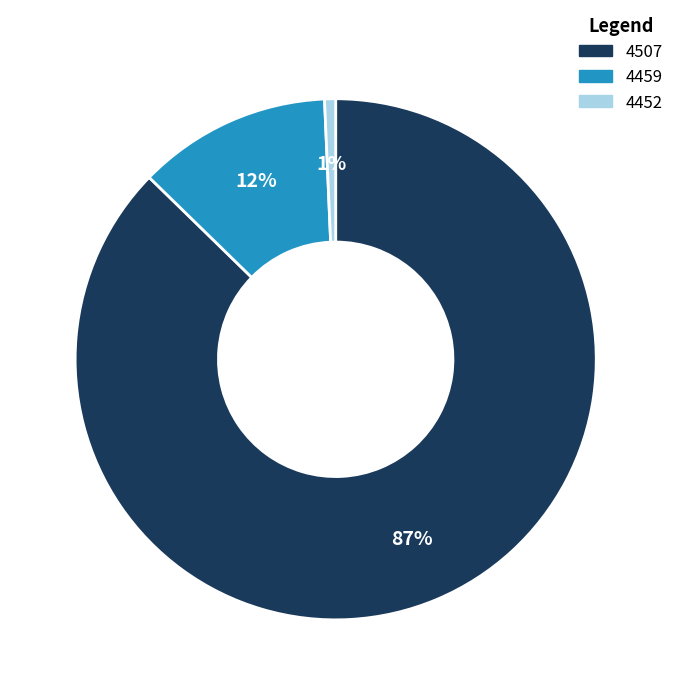

Rank the categories by value from lowest to highest.

4452, 4459, 4507